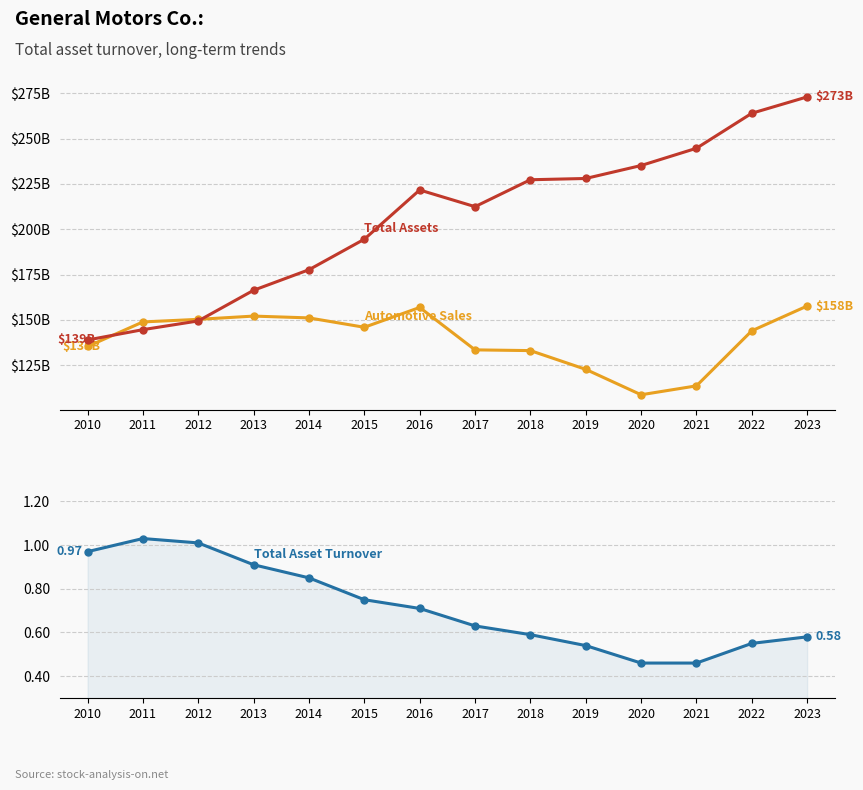

Is the value of Total Assets ($M) at 2018 greater than the value of Total Asset Turnover at 2012?

Yes